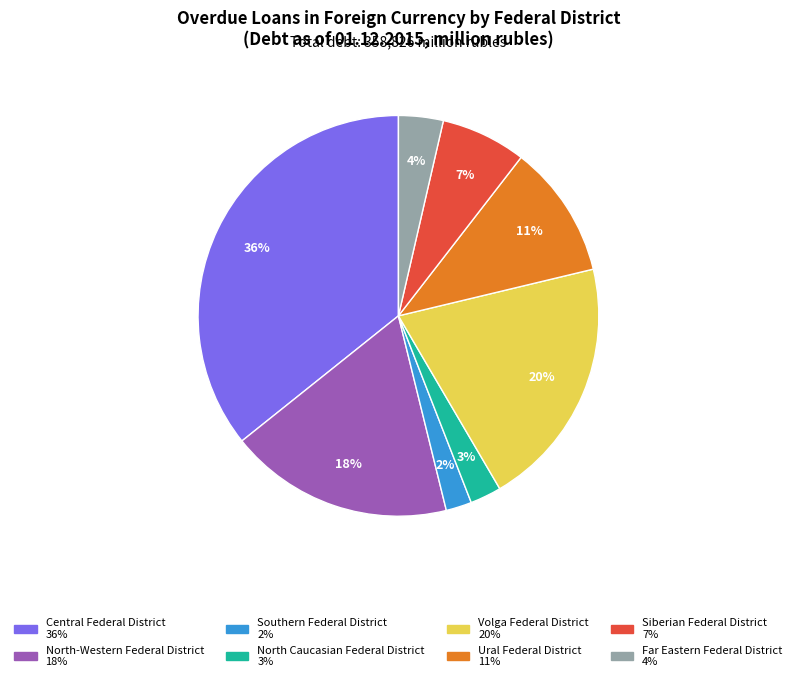

Which slice is the largest?

Central Federal District